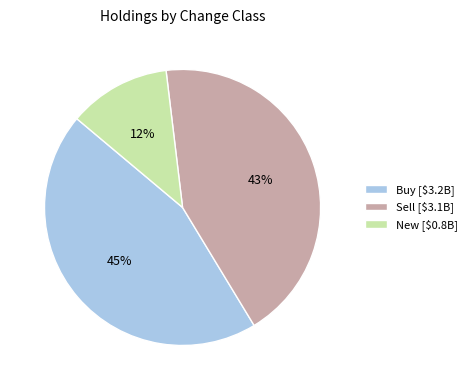

Combined, do New and Buy account for over 50%?

Yes